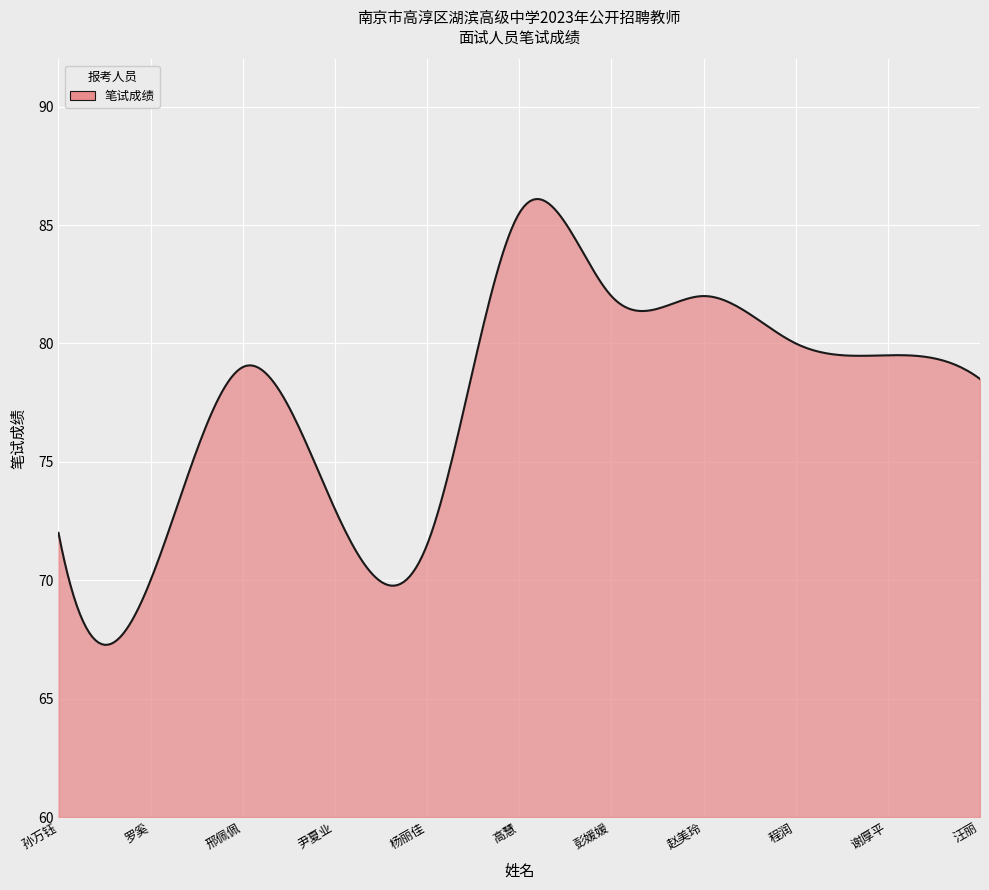

What is the maximum value shown in the chart?

86.1